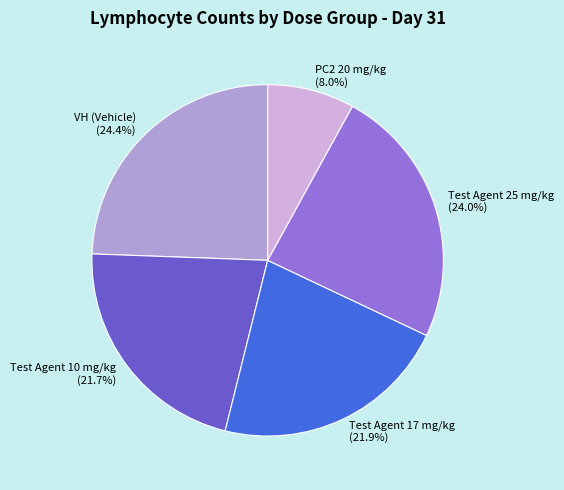

To the nearest percent, what percentage of the pie is Test Agent 25 mg/kg?

24%